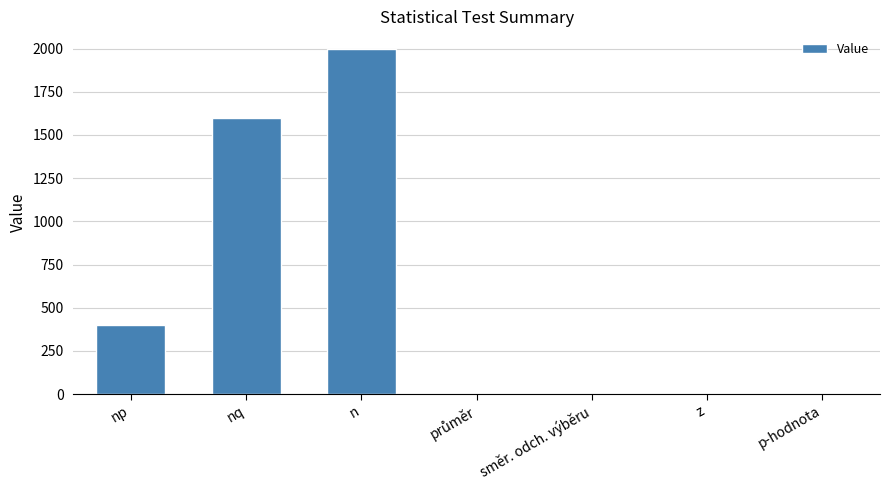

What is the maximum value shown in the chart?

2000.0